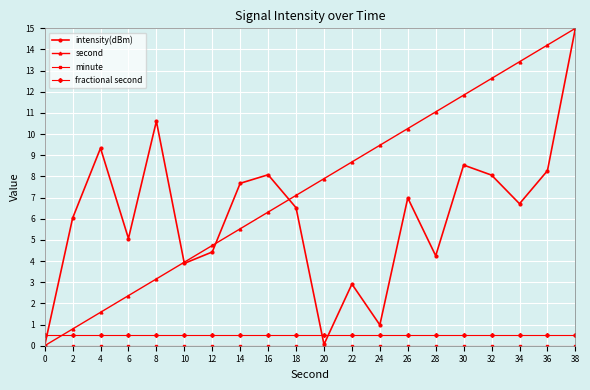

Read the intensity(dBm) value at 12.

4.4